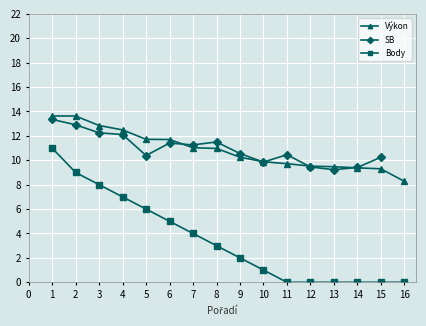

What is the value of the Výkon point at the 4th from the left?

12.5